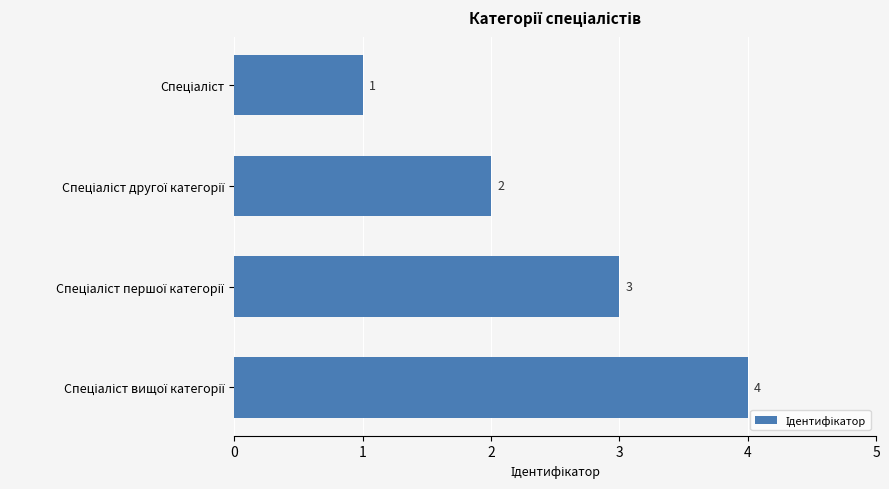

Are the bars grouped side by side (vs. stacked)?

No